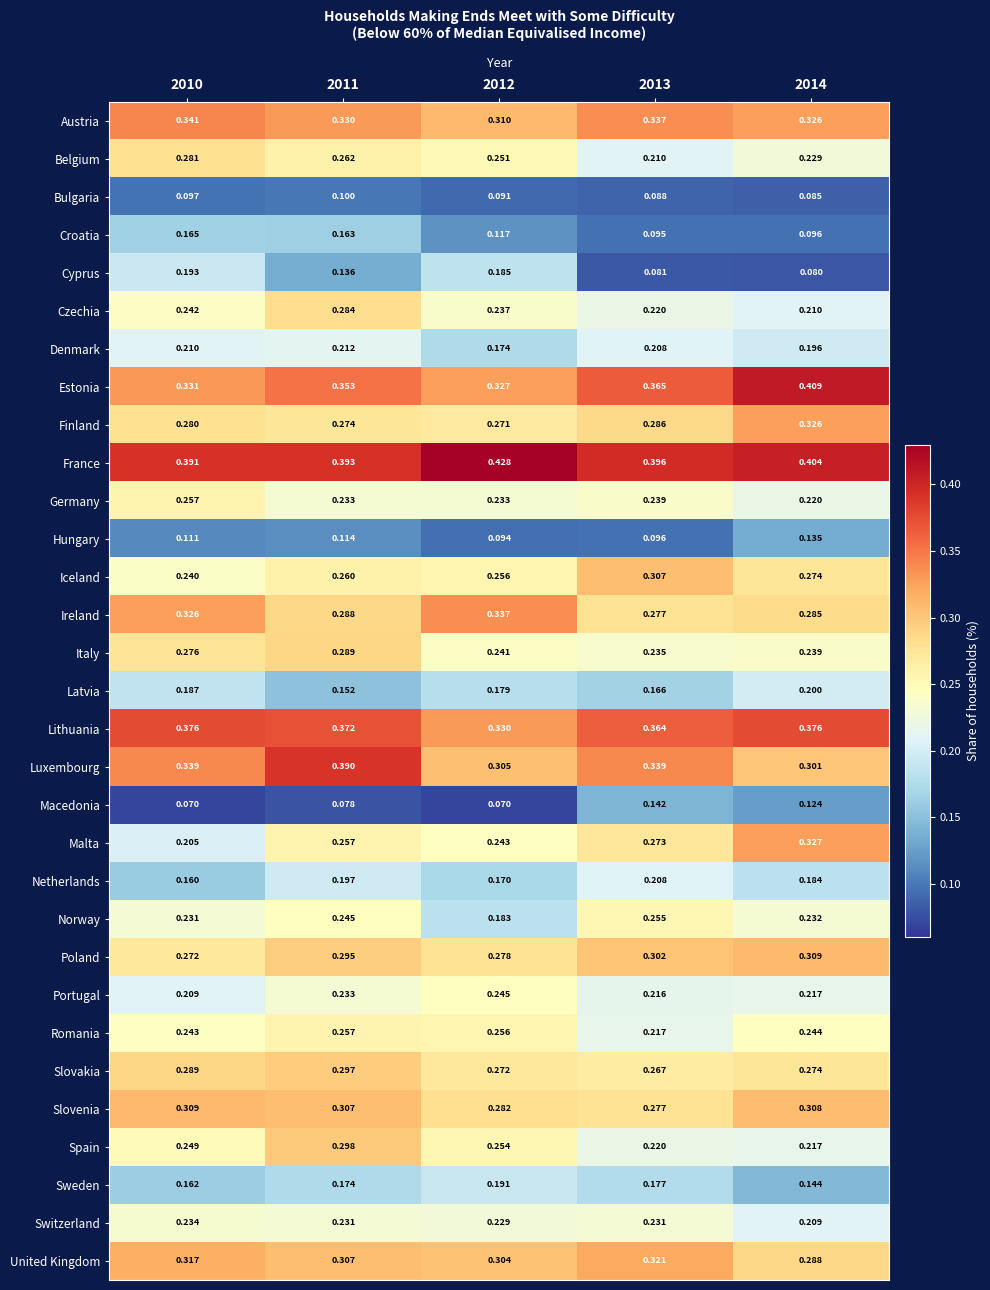

Count the number of data series in this chart.

31